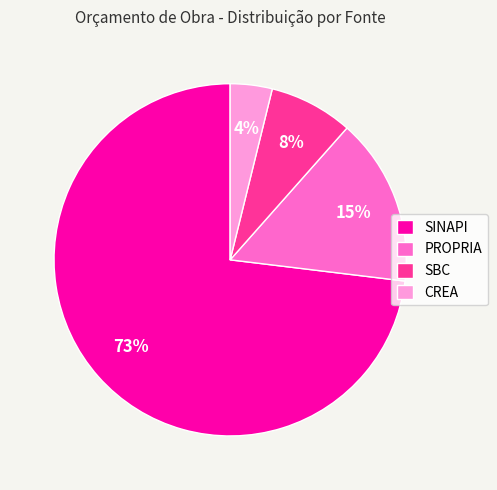

Which slice is the smallest?

CREA